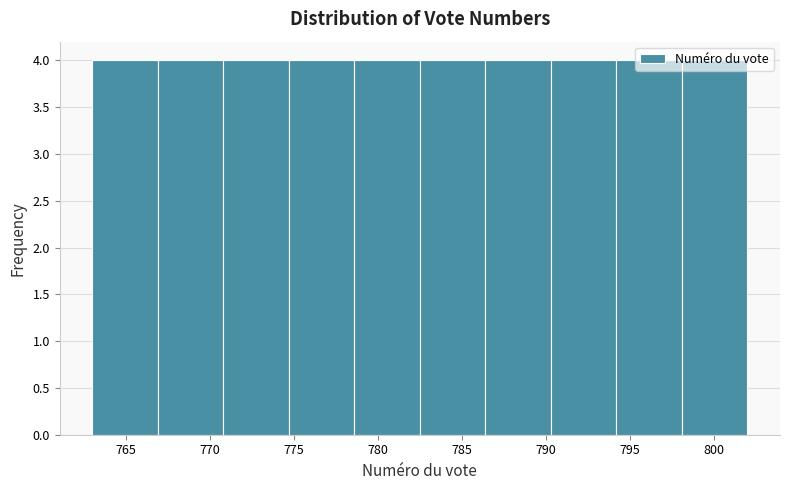

What is the height of the bar covering 782.5 to 786.4 on the x-axis? Neither the bar edges nor the heights are printed on the chart, so give them approximately, as read against the axes.

4